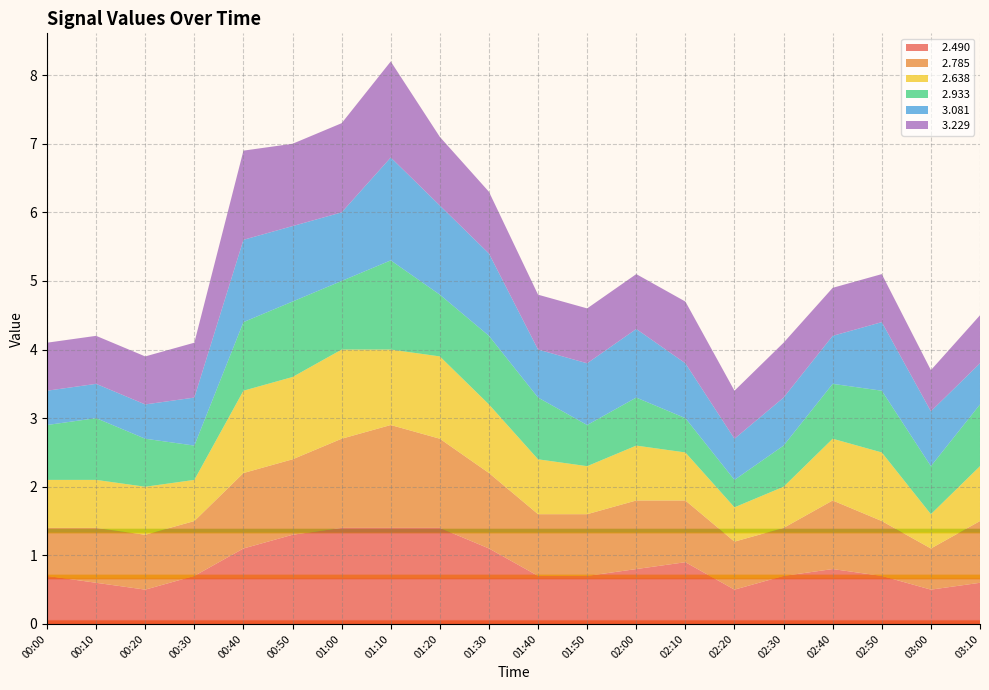

Reading left to right, what are all the values shown in this chart?

  2.490: 00:00=0.7	00:10=0.6	00:20=0.5	00:30=0.7	00:40=1.1	00:50=1.3	01:00=1.4	01:10=1.4	01:20=1.4	01:30=1.1	01:40=0.7	01:50=0.7	02:00=0.8	02:10=0.9	02:20=0.5	02:30=0.7	02:40=0.8	02:50=0.7	03:00=0.5	03:10=0.6
  2.785: 00:00=0.7	00:10=0.8	00:20=0.8	00:30=0.8	00:40=1.1	00:50=1.1	01:00=1.3	01:10=1.5	01:20=1.3	01:30=1.1	01:40=0.9	01:50=0.9	02:00=1.0	02:10=0.9	02:20=0.7	02:30=0.7	02:40=1.0	02:50=0.8	03:00=0.6	03:10=0.9
  2.638: 00:00=0.7	00:10=0.7	00:20=0.7	00:30=0.6	00:40=1.2	00:50=1.2	01:00=1.3	01:10=1.1	01:20=1.2	01:30=1.0	01:40=0.8	01:50=0.7	02:00=0.8	02:10=0.7	02:20=0.5	02:30=0.6	02:40=0.9	02:50=1.0	03:00=0.5	03:10=0.8
  2.933: 00:00=0.8	00:10=0.9	00:20=0.7	00:30=0.5	00:40=1.0	00:50=1.1	01:00=1.0	01:10=1.3	01:20=0.9	01:30=1.0	01:40=0.9	01:50=0.6	02:00=0.7	02:10=0.5	02:20=0.4	02:30=0.6	02:40=0.8	02:50=0.9	03:00=0.7	03:10=0.9
  3.081: 00:00=0.5	00:10=0.5	00:20=0.5	00:30=0.7	00:40=1.2	00:50=1.1	01:00=1.0	01:10=1.5	01:20=1.3	01:30=1.2	01:40=0.7	01:50=0.9	02:00=1.0	02:10=0.8	02:20=0.6	02:30=0.7	02:40=0.7	02:50=1.0	03:00=0.8	03:10=0.6
  3.229: 00:00=0.7	00:10=0.7	00:20=0.7	00:30=0.8	00:40=1.3	00:50=1.2	01:00=1.3	01:10=1.4	01:20=1.0	01:30=0.9	01:40=0.8	01:50=0.8	02:00=0.8	02:10=0.9	02:20=0.7	02:30=0.8	02:40=0.7	02:50=0.7	03:00=0.6	03:10=0.7